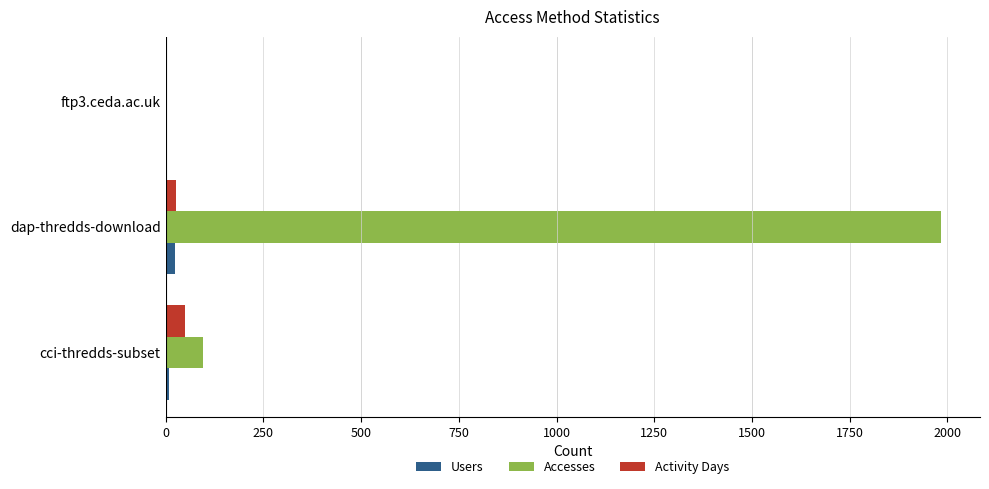

The value of Accesses at cci-thredds-subset is 96. True or false?

True